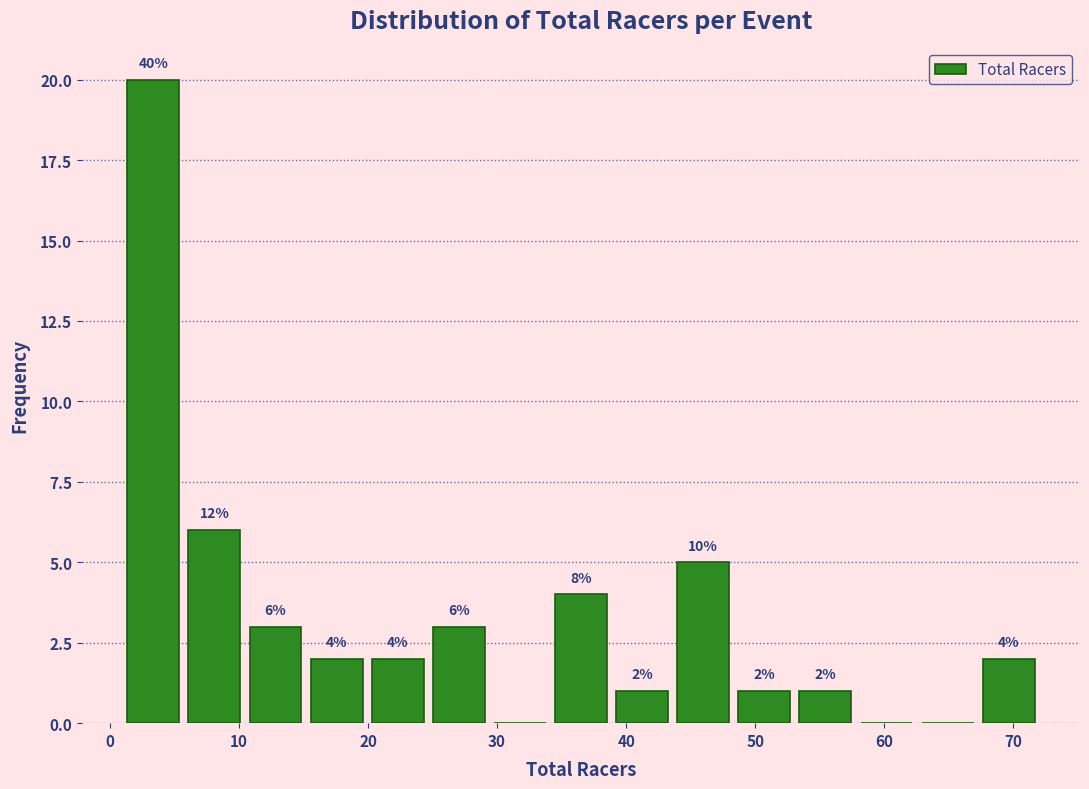

Over which range of the x-axis is the bar tallest?

1 to 6